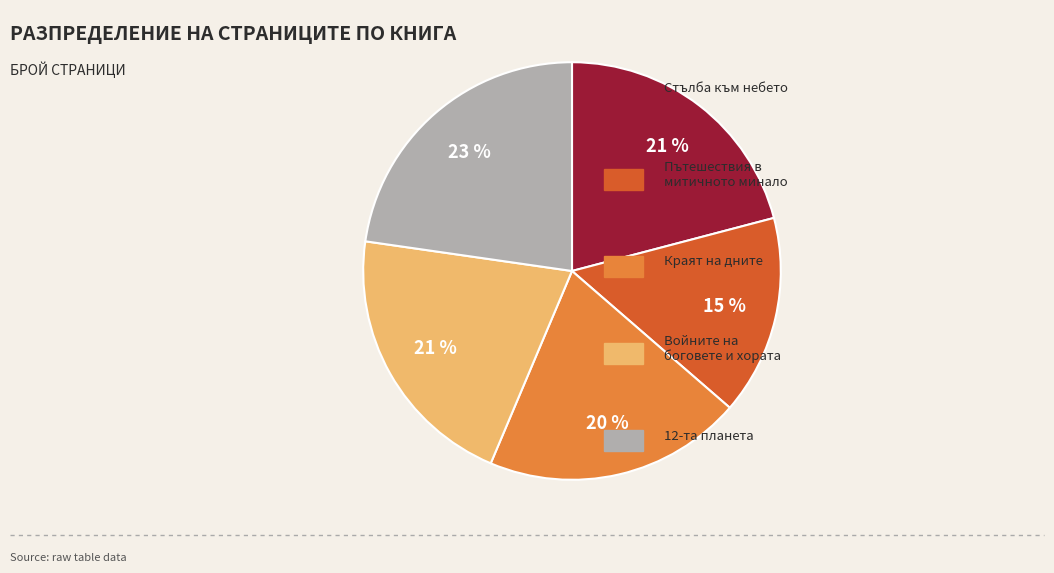

To the nearest percent, what is the average slice percentage?

20%